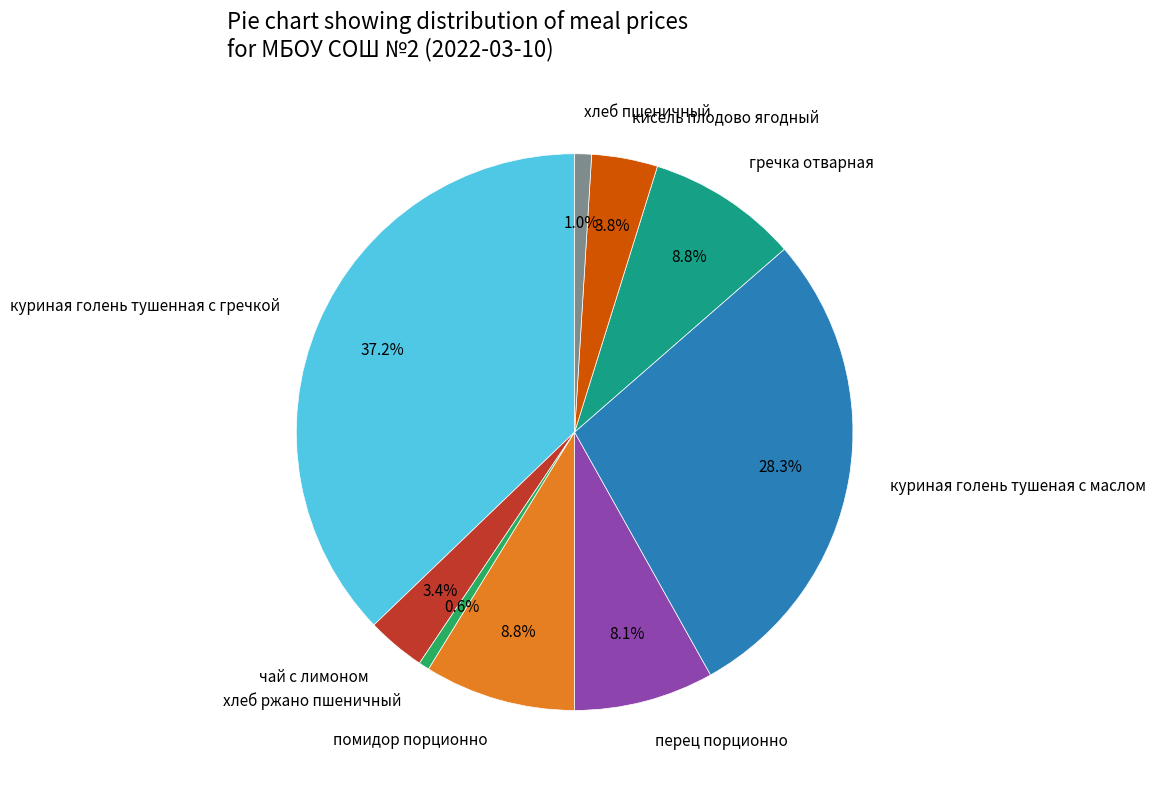

Count the number of slices in the pie.

9